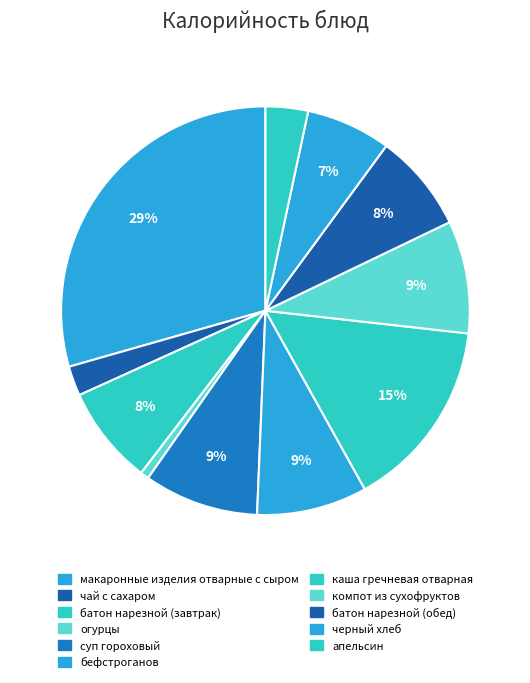

To the nearest percent, what percentage of the pie is черный хлеб?

7%